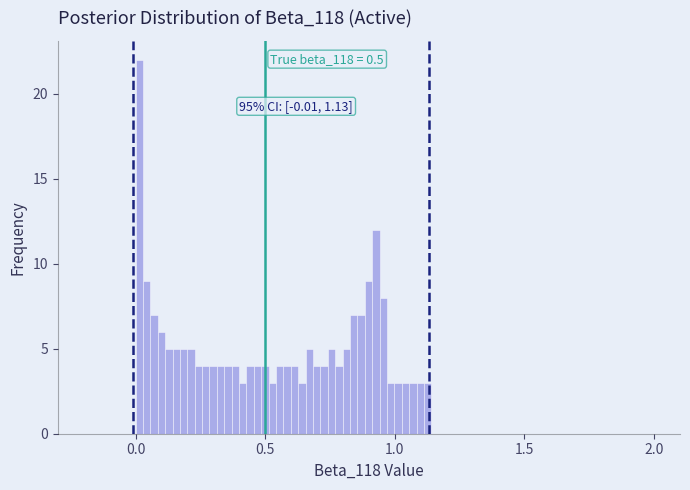

Read against the x-axis, roughly where is the centre of the tallest bar?

0.00